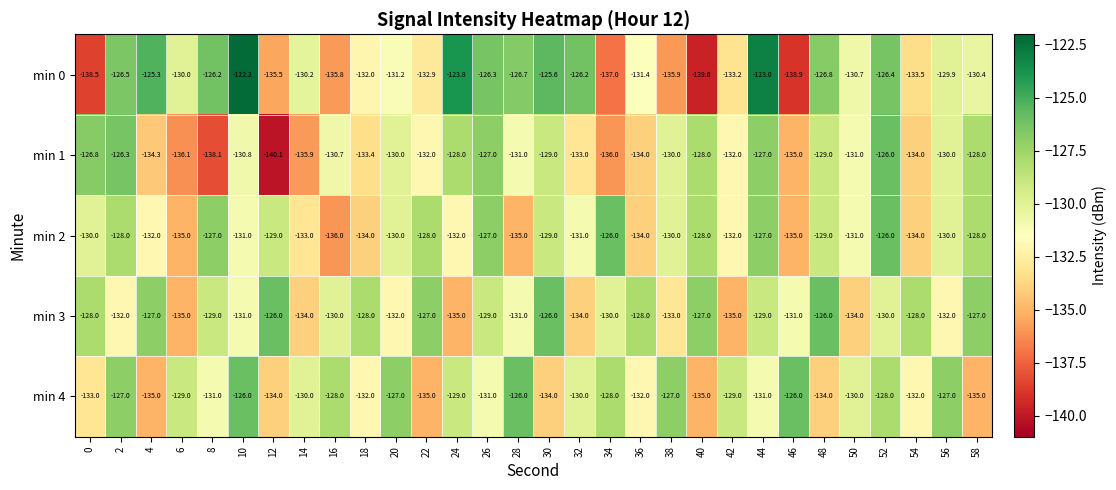

Which series has the largest range (max minus min)?

min 0